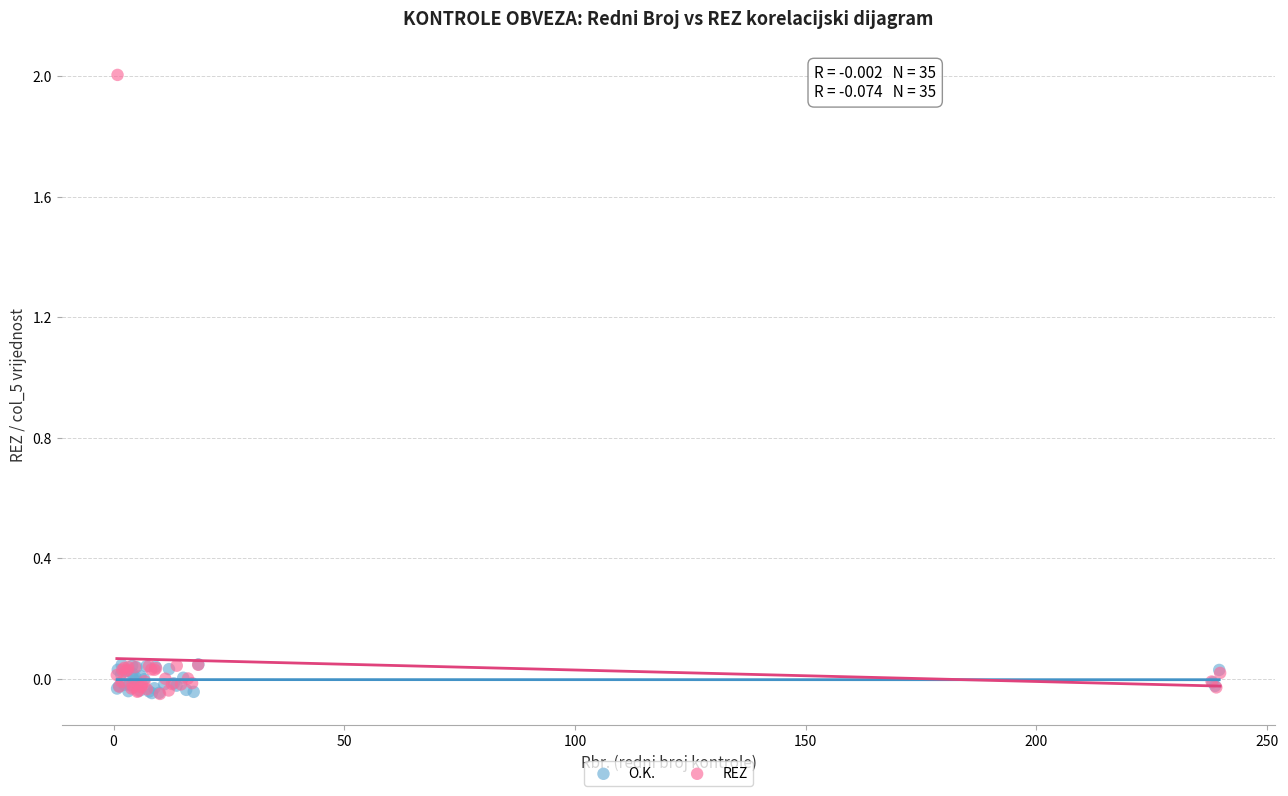

What are all the series names shown in the legend?

O.K., REZ